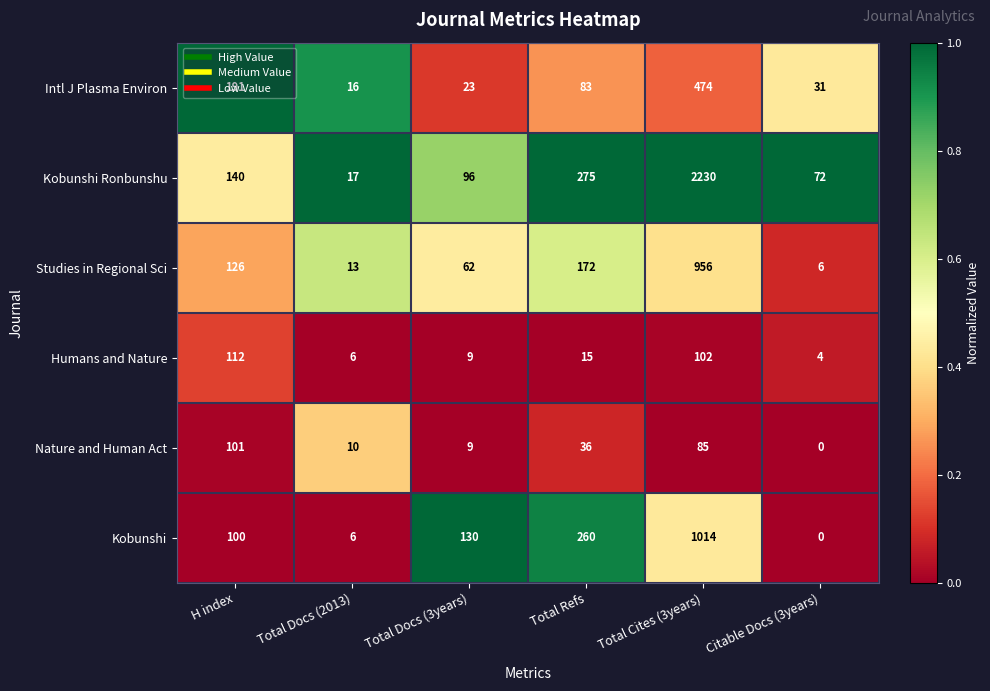

At how many categories does at least one series exceed 0?

6